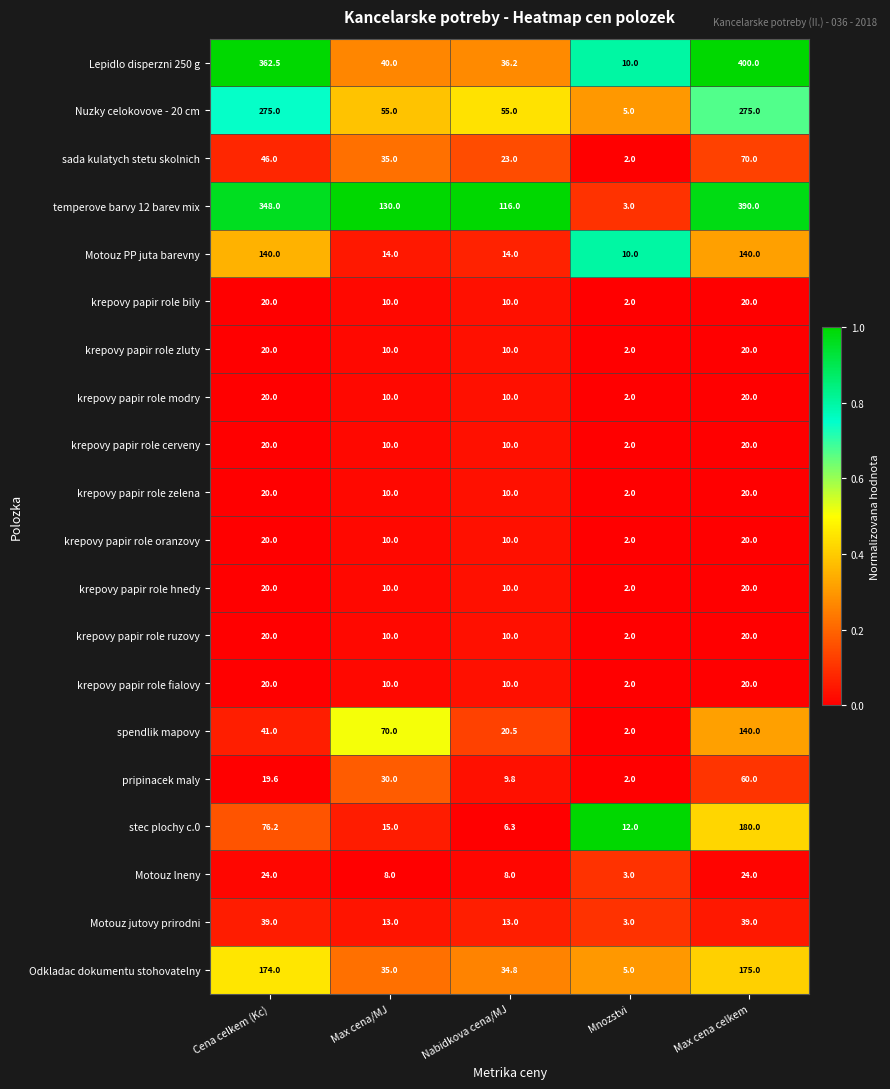

Is it true that pripinacek maly equals 46.5 at Max cena/MJ?

False